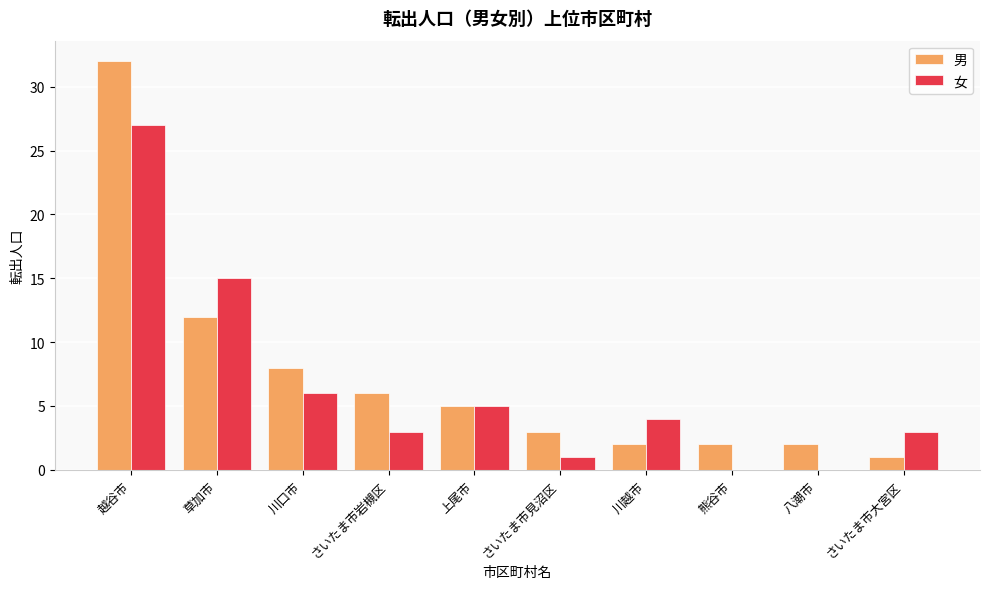

At which category is the sum across all series the highest?

越谷市